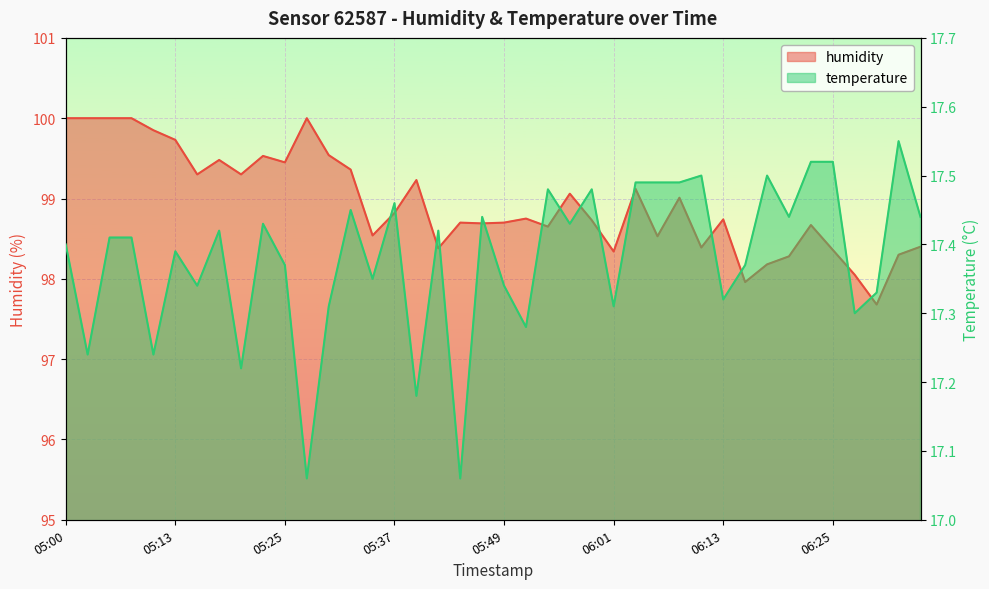

In temperature, how many points are lower than both neighbors (excluding endpoints)?

14